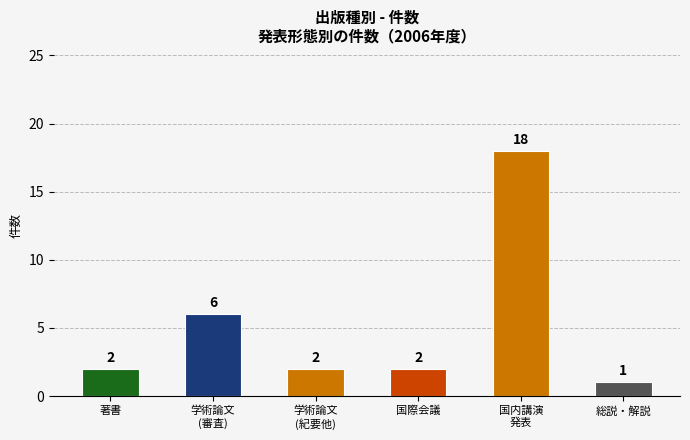

What are all the series names shown in the legend?

著書, 学術論文 (審査論文), 学術論文 (紀要その他), 国際会議, 国内講演発表, 総説・解説